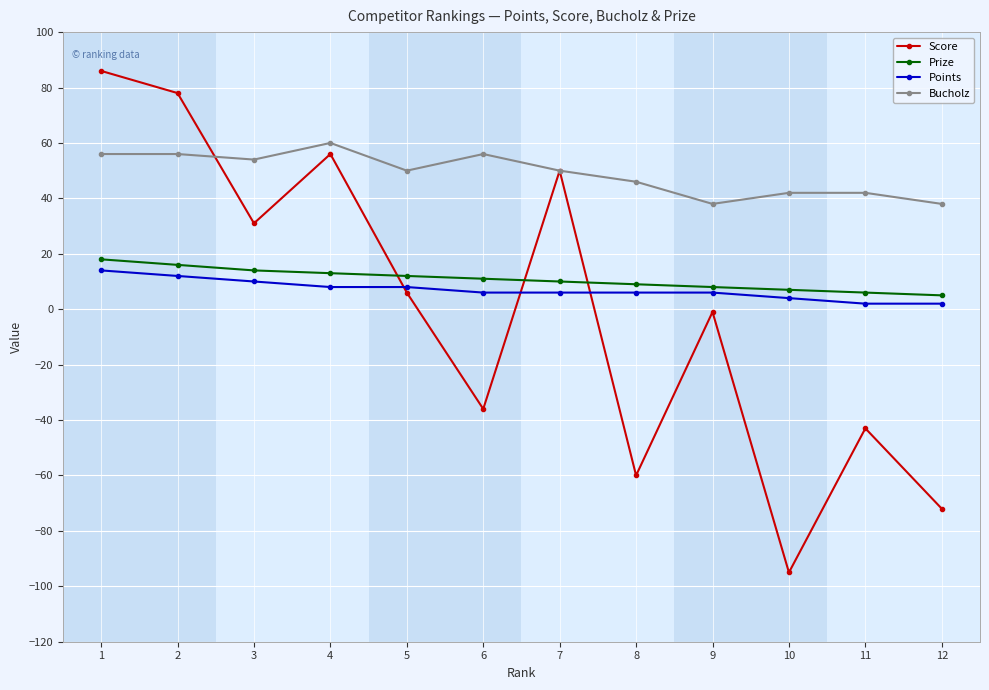

Which series has the largest range (max minus min)?

Score